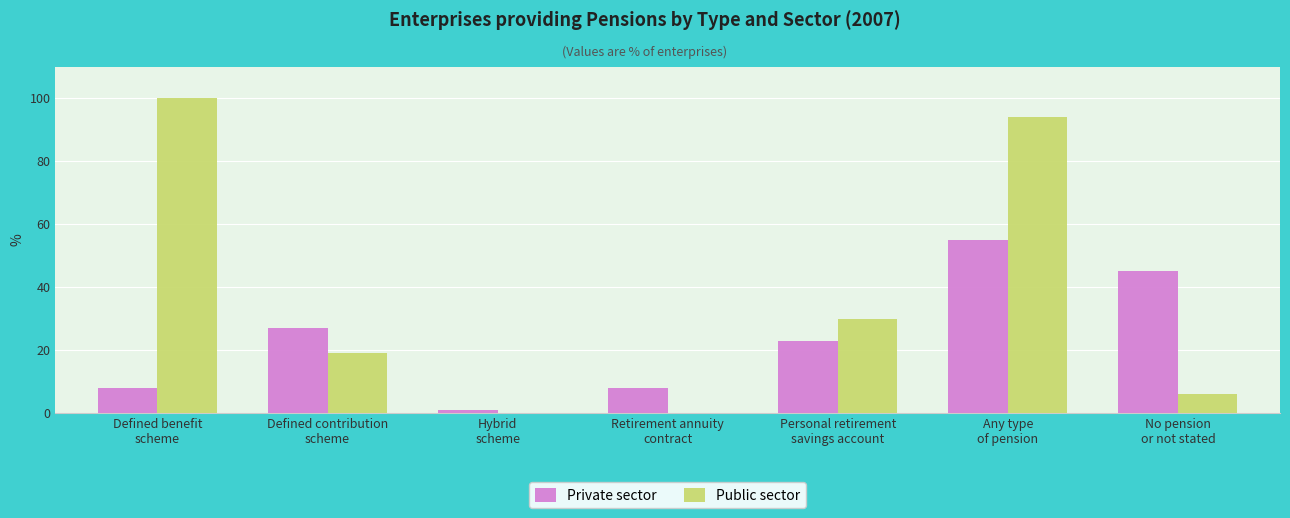

What are all the series names shown in the legend?

Private sector, Public sector